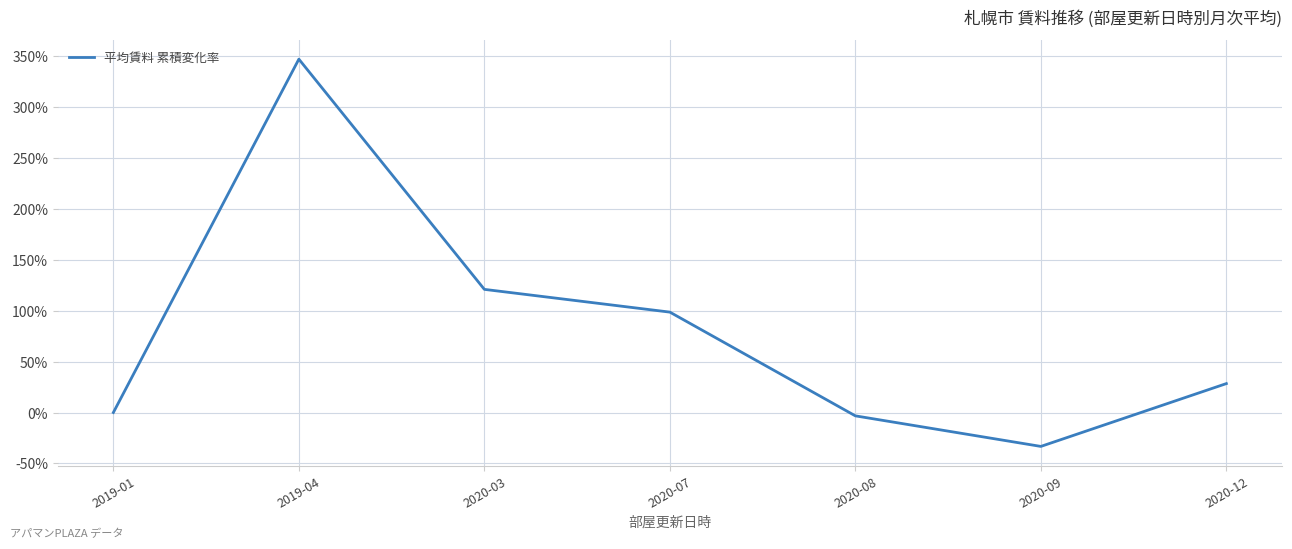

Where does the data first go above 0?

2019-04